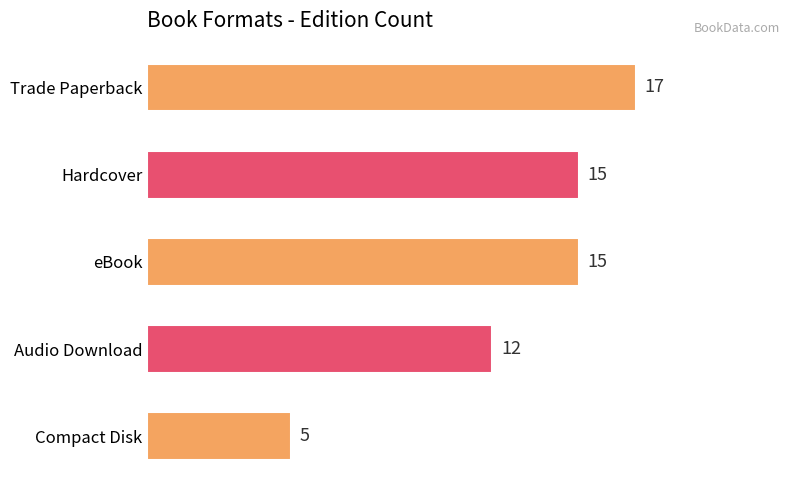

What is the smallest value displayed?

5